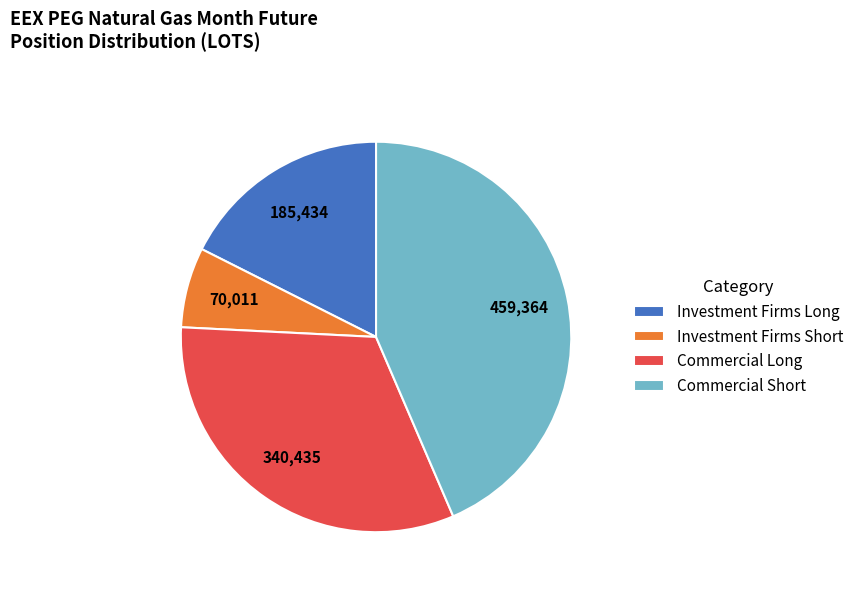

Do Commercial Long and Investment Firms Short together represent more than half of the pie?

No